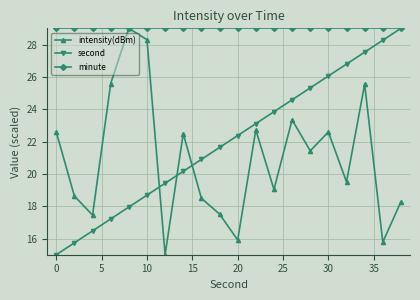

Which series has the largest total across all categories?

minute